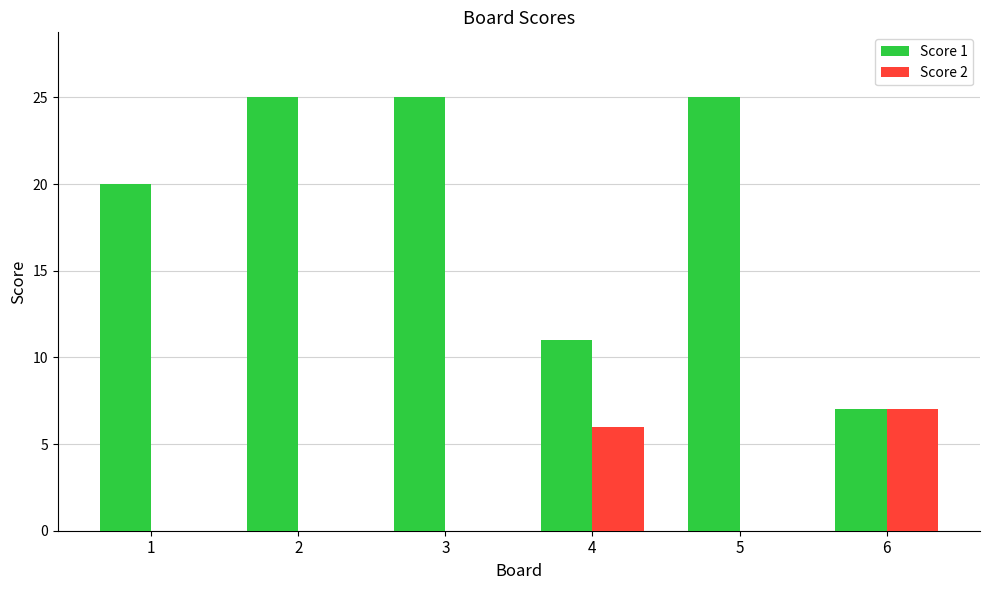

What are all the series names shown in the legend?

Score 1, Score 2